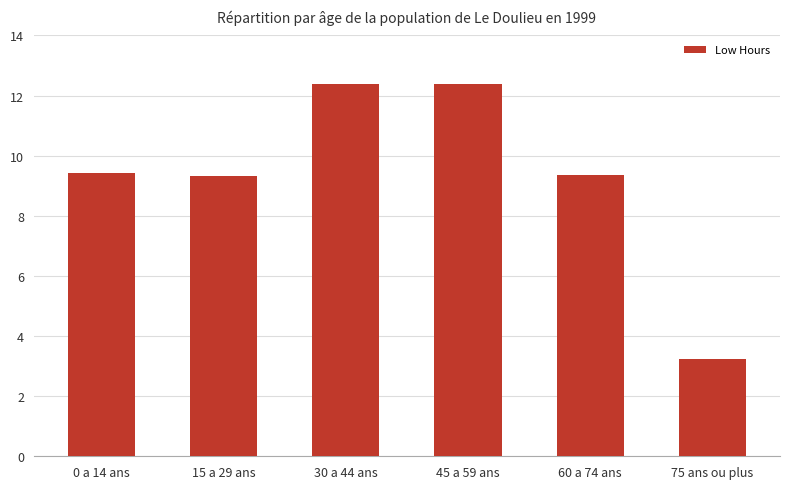

Count the number of data series in this chart.

1